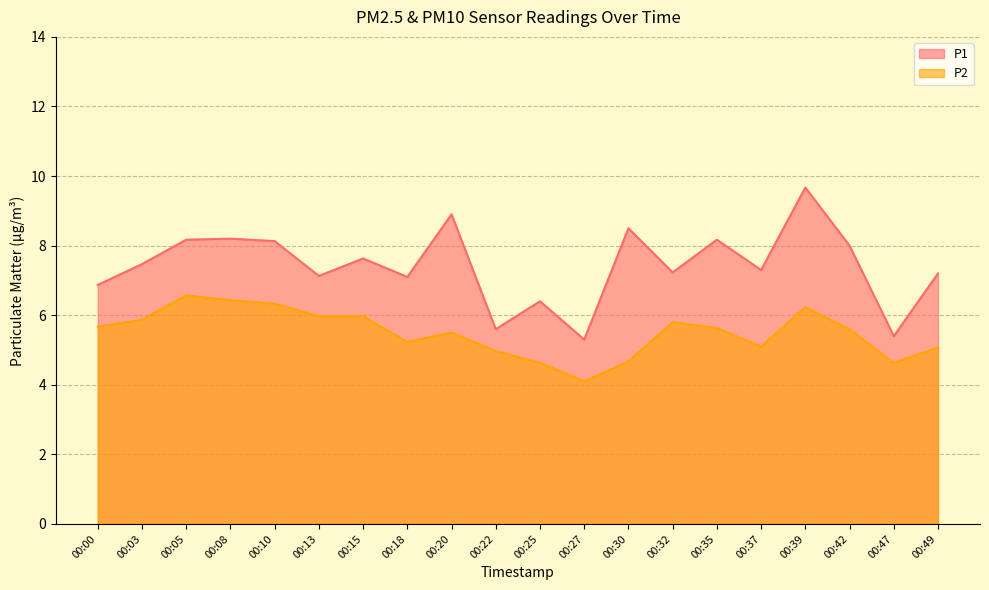

How many distinct data groups are displayed?

2